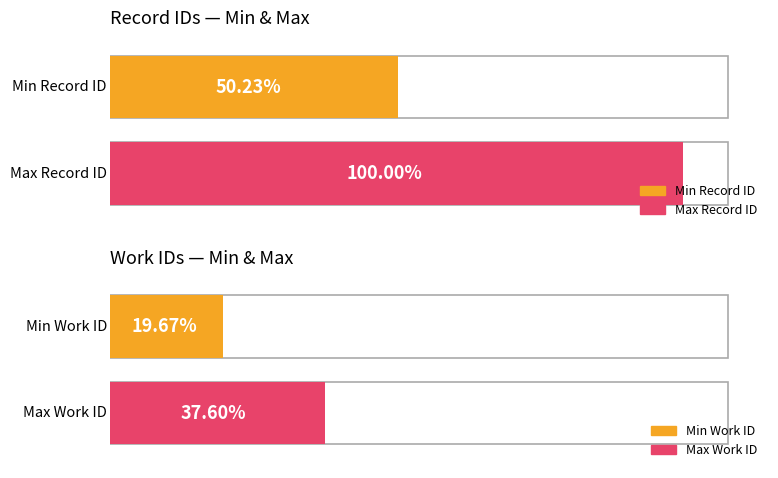

The value of id at 2006-10-03 is 26106. True or false?

False